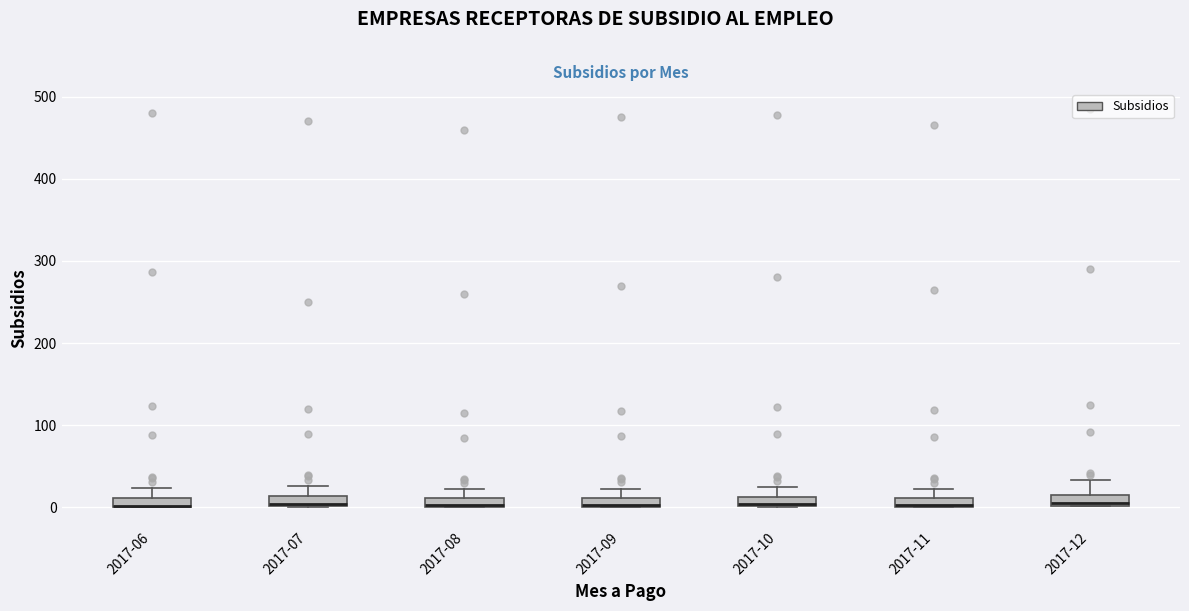

Where is the upper edge of the box for 2017-07 on the y-axis? The values are not printed on the chart, so give them approximately, as read against the axis.

10